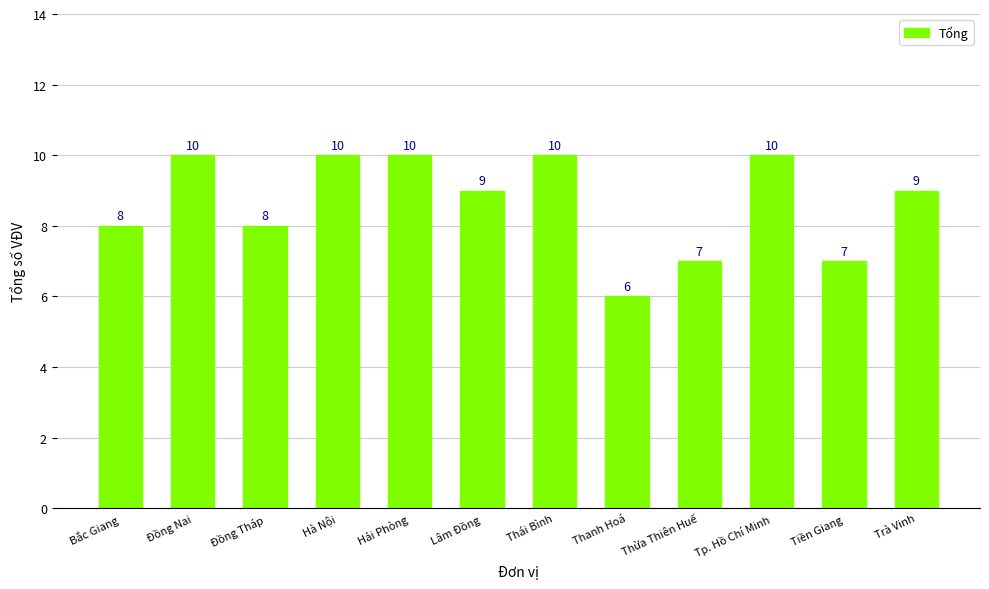

What is the maximum value shown in the chart?

10